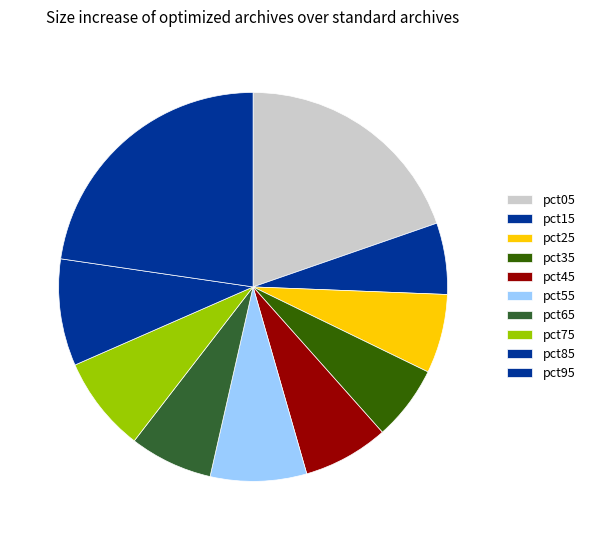

To the nearest percent, what is the difference between the largest and smallest slice percentages?

17%